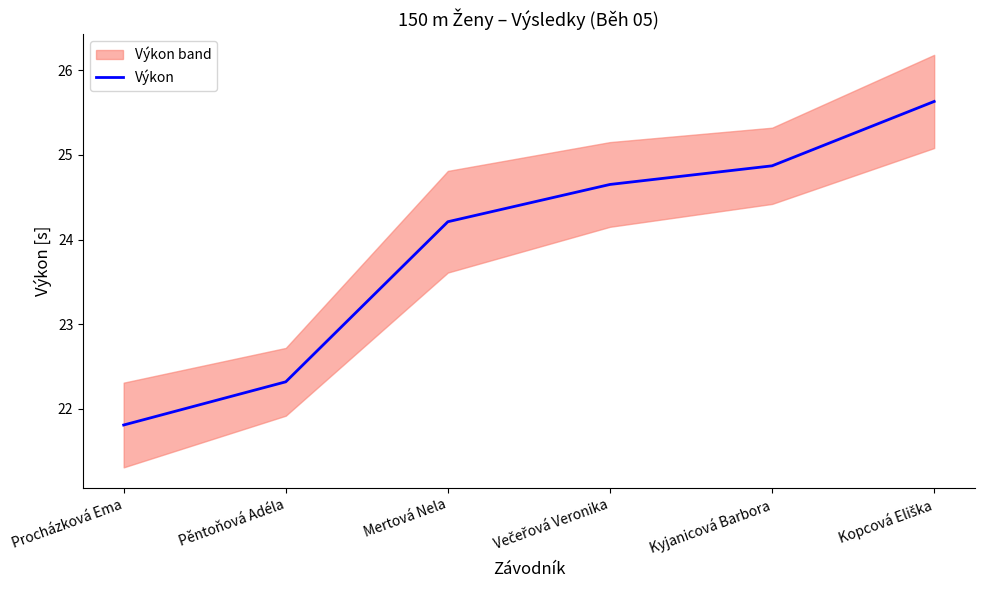

What is the difference between the maximum and second lowest values?

3.3